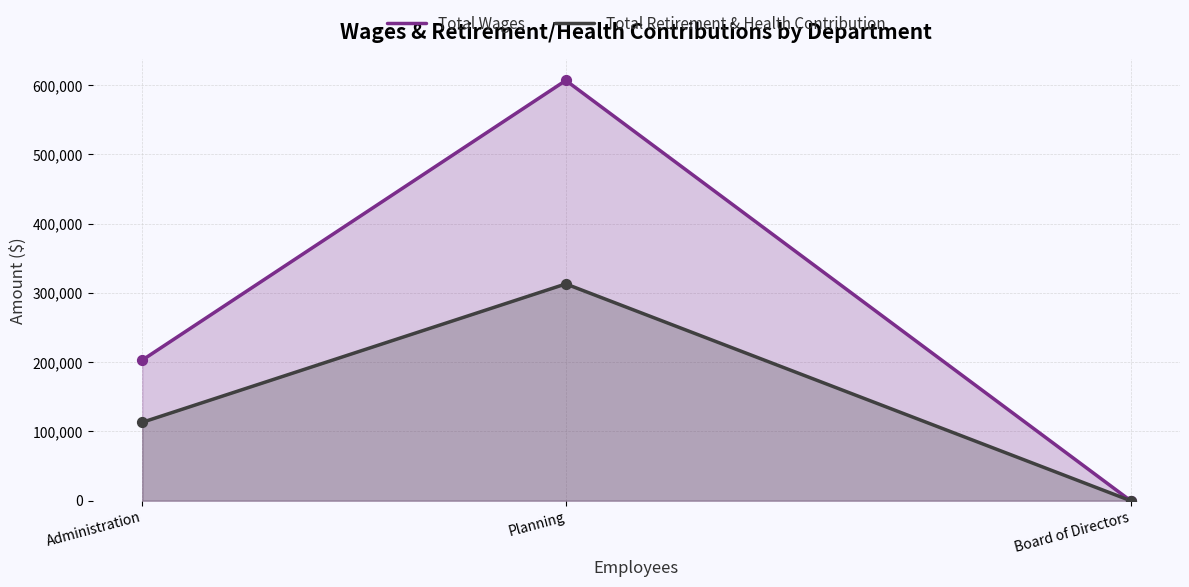

Which series has the largest Y range (max minus min)?

Total Wages